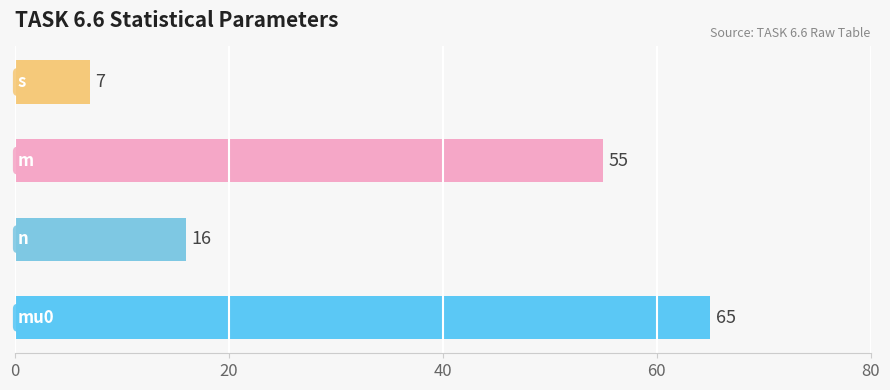

Reading bottom to top, what are all the values shown in this chart?

65	16	55	7